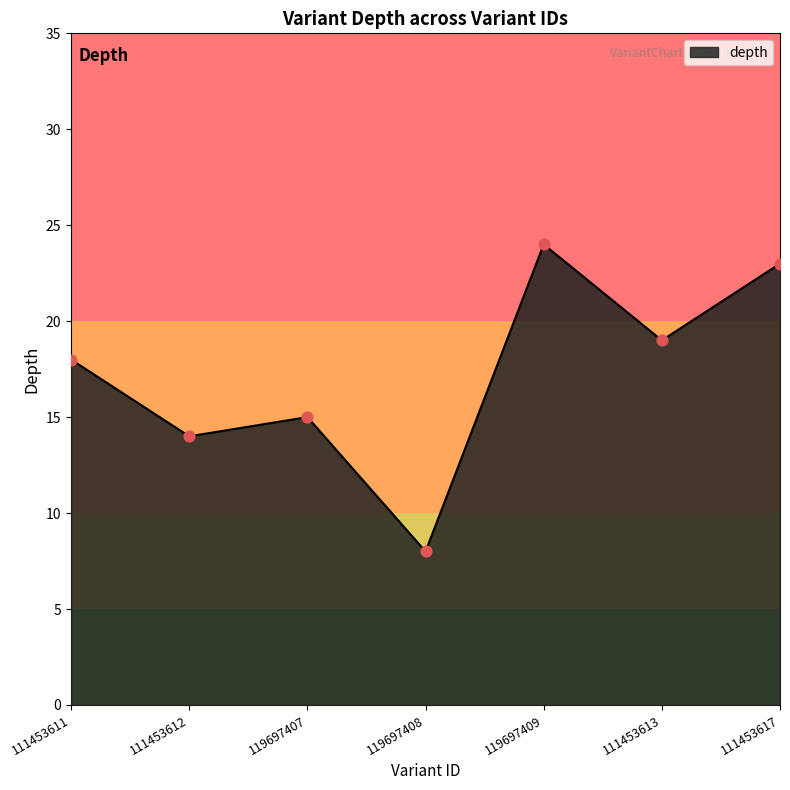

What is the ratio of the value at 111453613 to the value at 111453617?

0.8